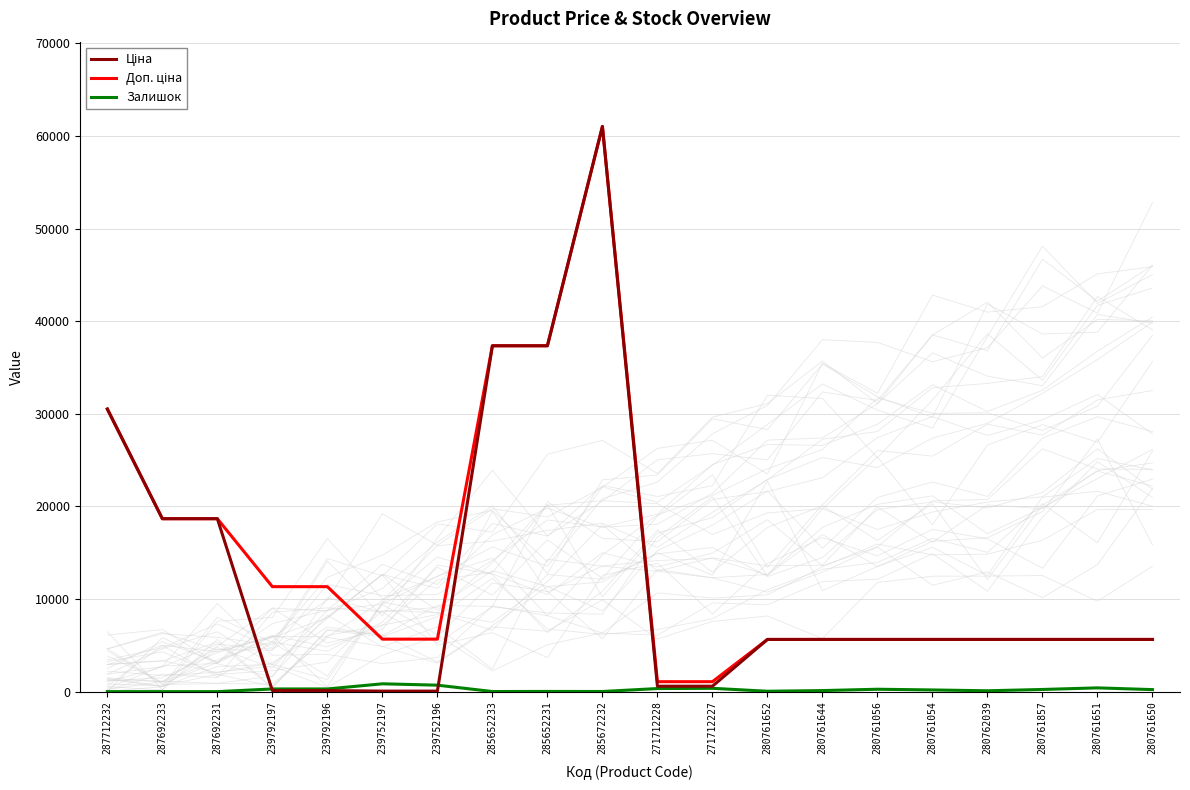

Reading left to right, extract all data points from this chart.

Ціна: 30512.3	18671.5	18671.5	113.3	113.3	56.7	56.7	37343.0	37343.0	61024.7	586.0	586.0	5636.0	5636.0	5636.0	5636.0	5636.0	5636.0	5636.0	5636.0
Доп. ціна: 30512.3	18671.5	18671.5	11334.0	11334.0	5667.0	5667.0	37343.0	37343.0	61024.7	1074.5	1074.5	5636.0	5636.0	5636.0	5636.0	5636.0	5636.0	5636.0	5636.0
Залишок: 0.0	0.0	0.0	289.0	290.0	845.0	698.0	12.0	22.0	15.0	333.0	359.0	42.0	115.0	259.0	182.0	93.0	234.0	407.0	219.0